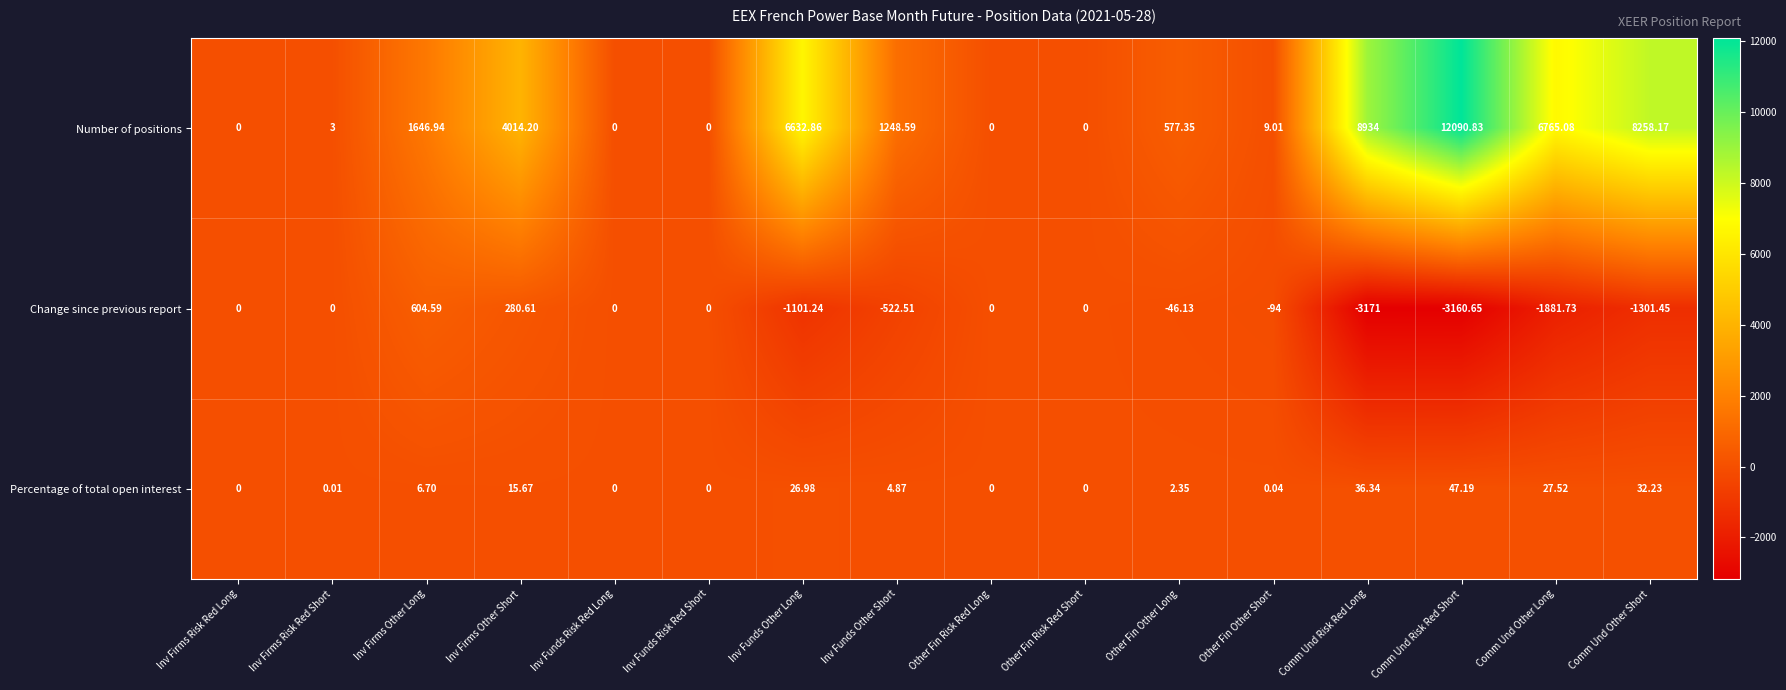

At which label is Change since previous report closest to -1283?

Comm Und Other Short